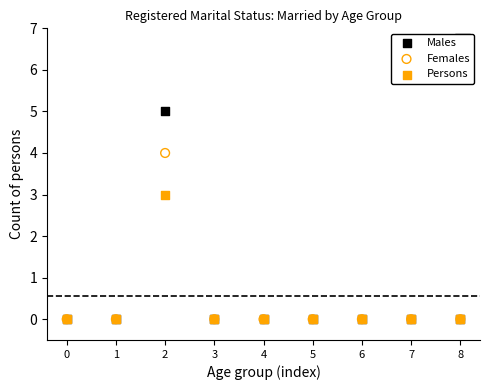

Across all series, what Y value is closest to 2?

3